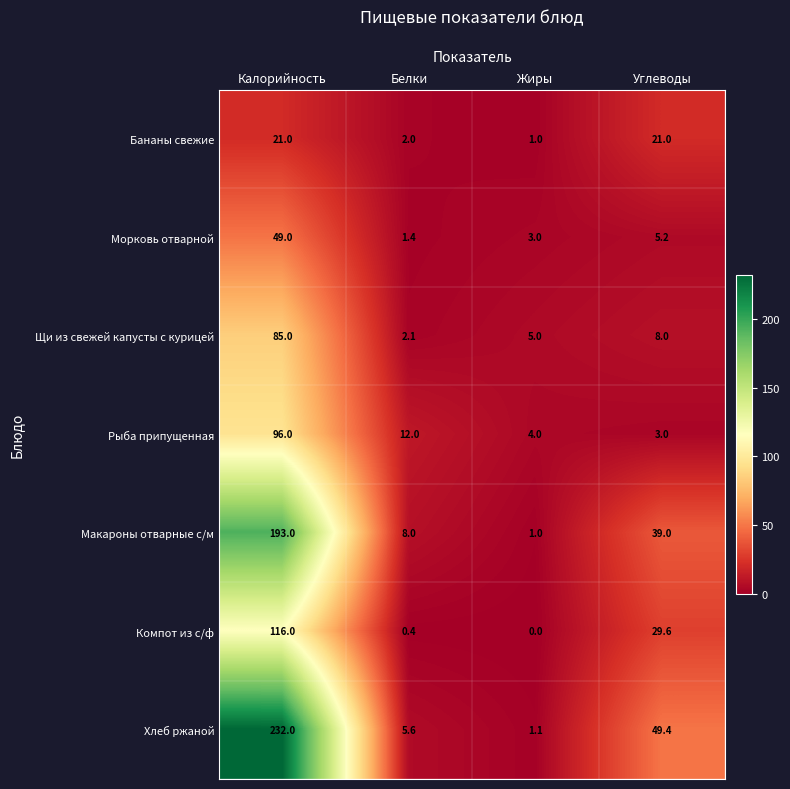

Is it true that Компот из с/ф equals 56.7 at Калорийность?

False